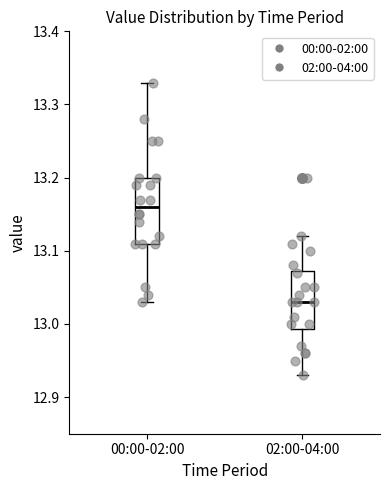

Where does the median line of the box for 00:00-02:00 sit on the y-axis? The values are not printed on the chart, so give them approximately, as read against the axis.

13.16